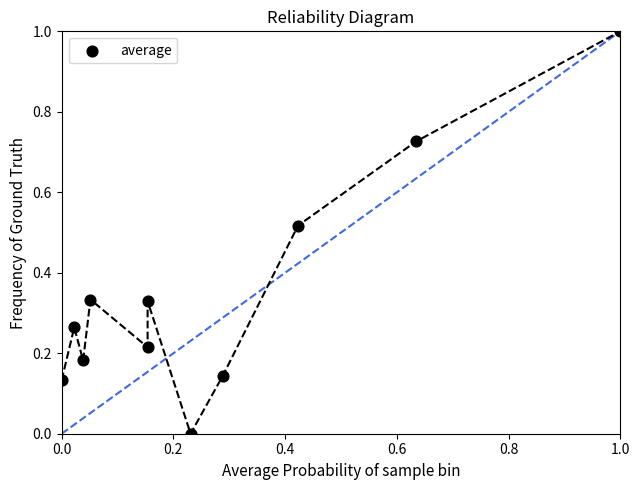

What is the range of X values (max minus min)?

1.0